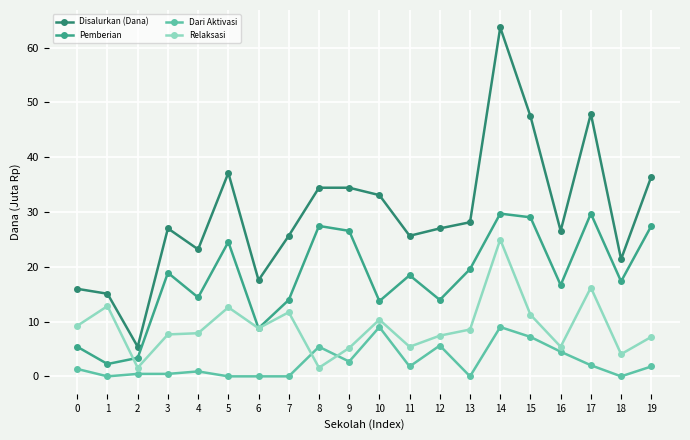

What is the sum of all Relaksasi values?

179.8